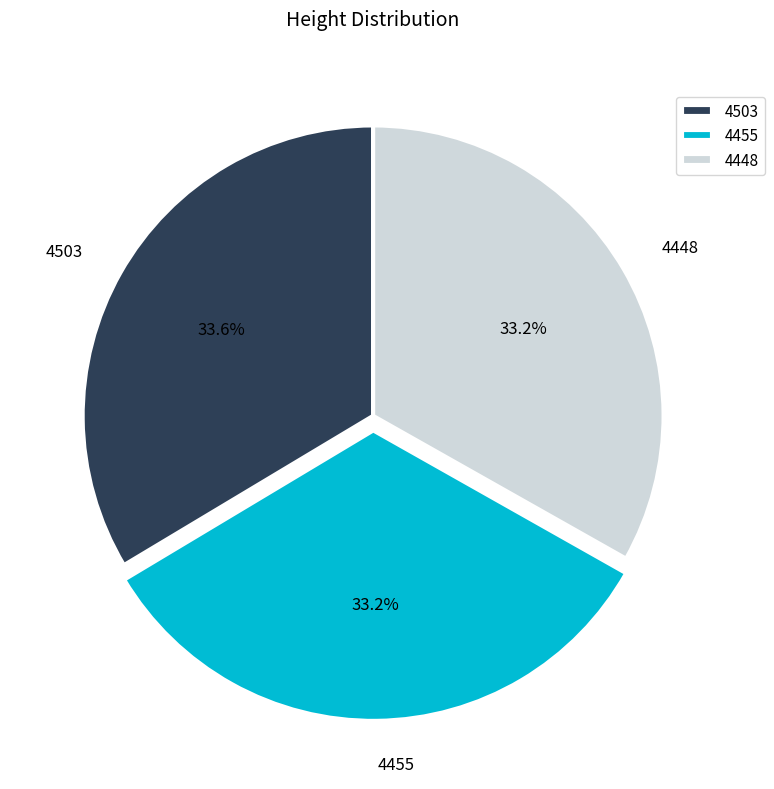

How many segments does this pie chart have?

3